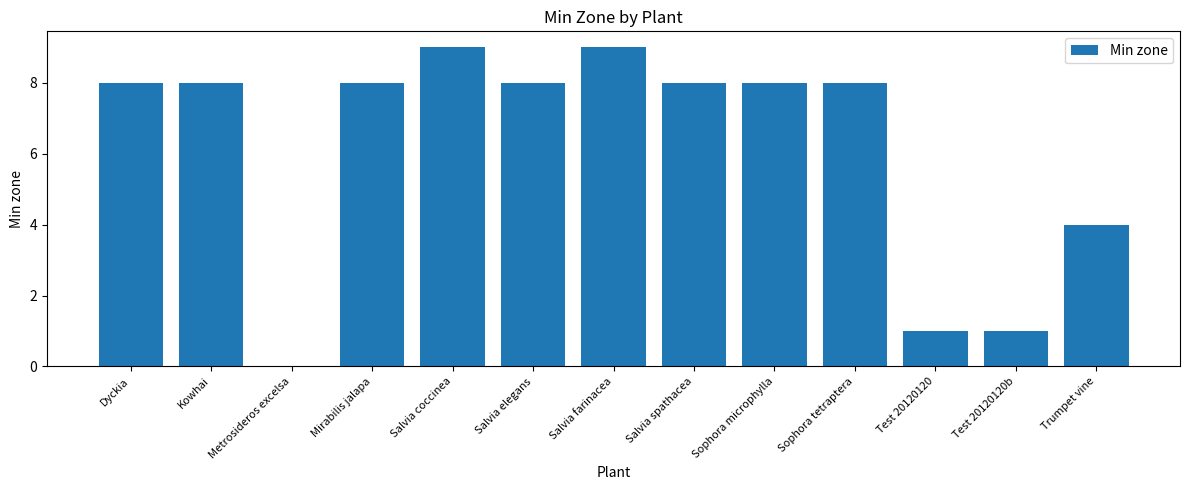

What is the sum of the values at Mirabilis jalapa and Test 20120120b?

9